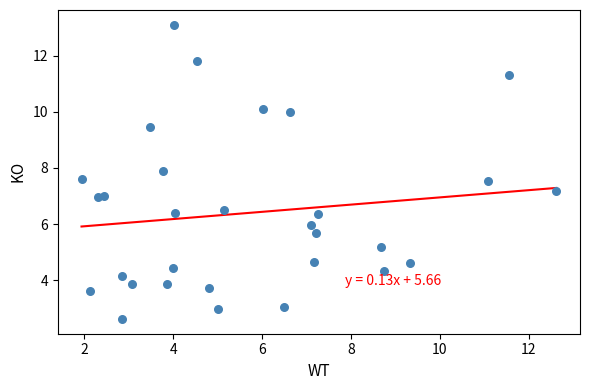

What is the range of X values (max minus min)?

10.7